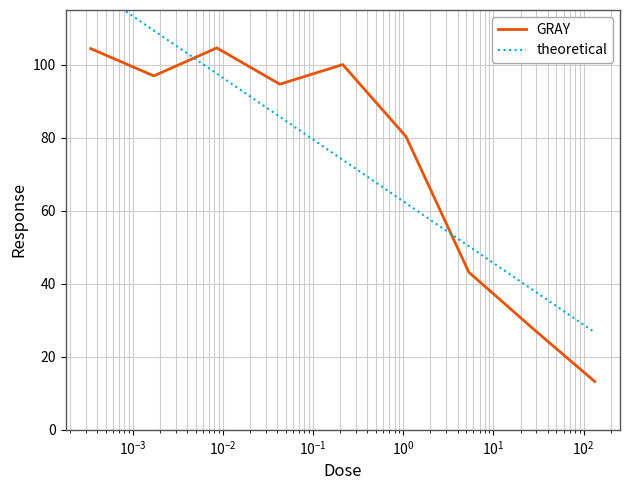

The chart shows a value of 100.0 at 0.213. True or false?

True